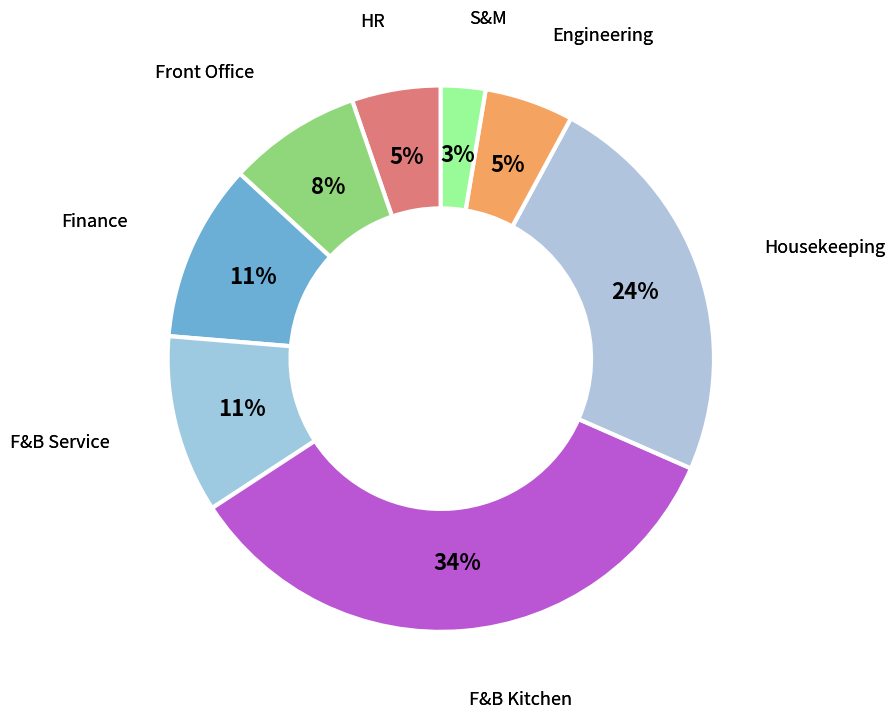

Is there a majority slice in this chart?

No